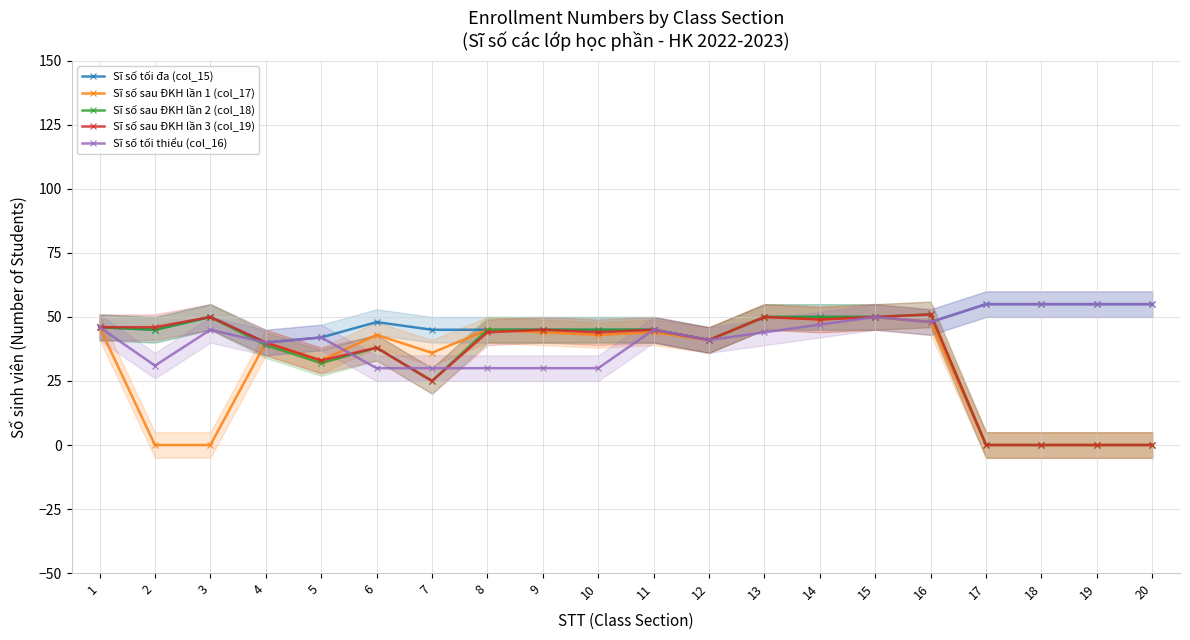

How many values in Sĩ số sau ĐKH lần 1 (col_17) are above zero?

14